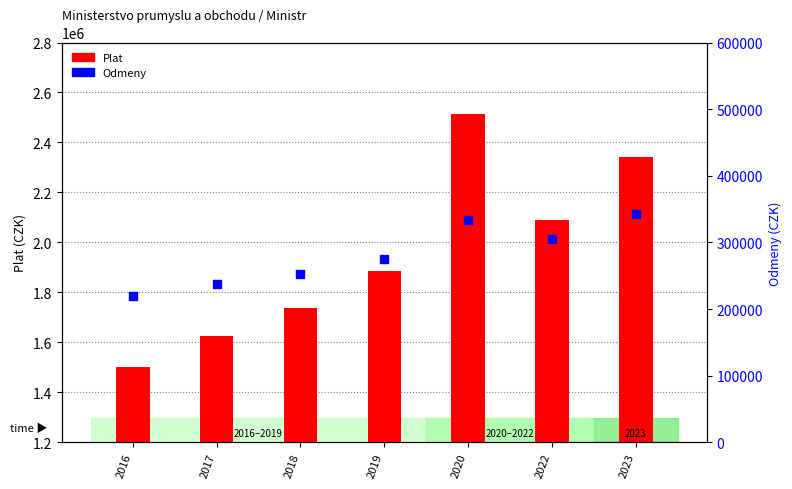

At how many categories does at least one series exceed 2158821?

2